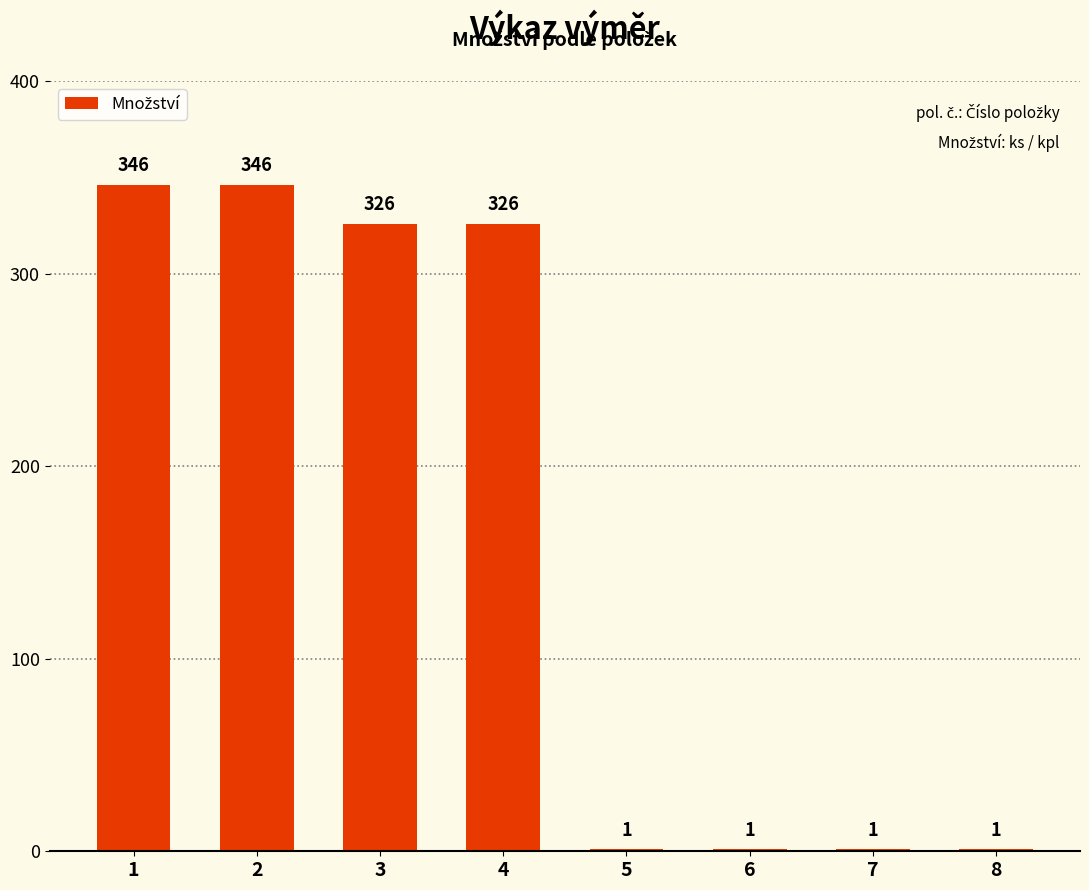

Is it true that the value at 8 is 1?

True